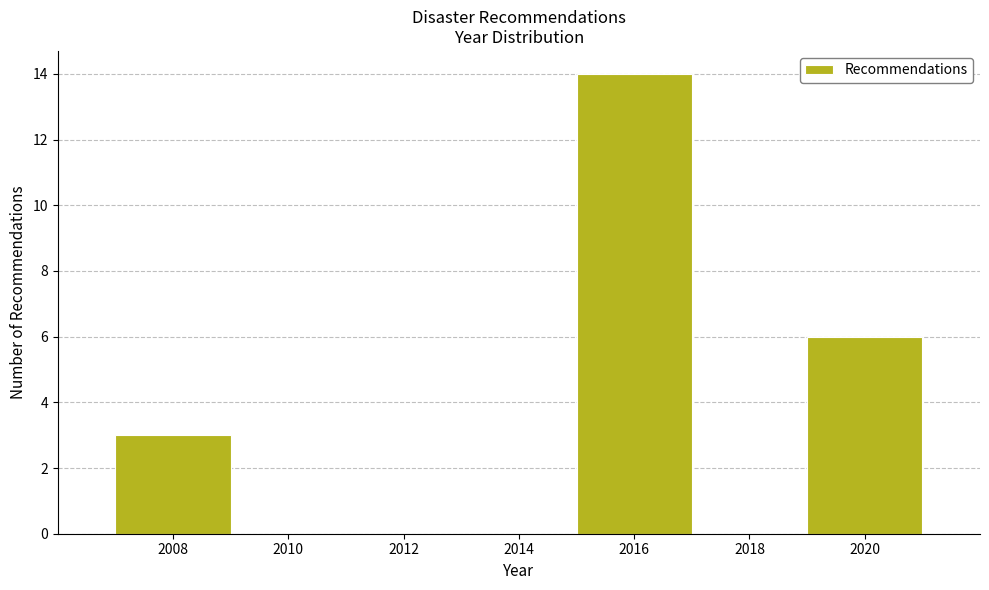

Which range on the x-axis has the tallest bar?

2015 to 2017